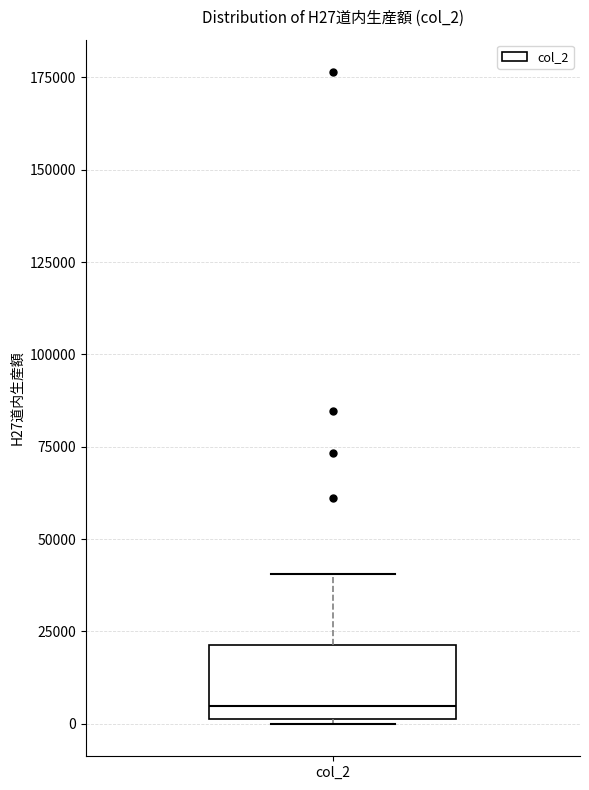

Where is the upper edge of the box for col_2 on the y-axis? The values are not printed on the chart, so give them approximately, as read against the axis.

20000